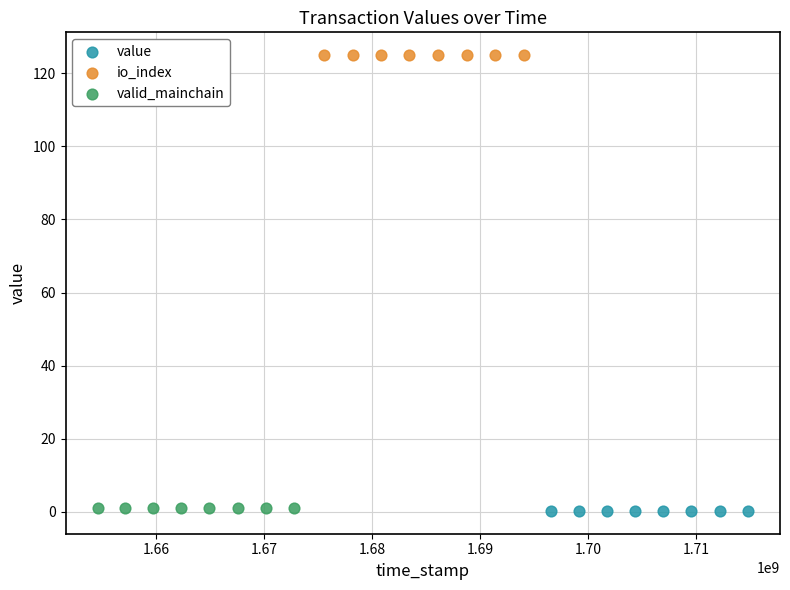

Which series reaches the maximum Y coordinate?

io_index